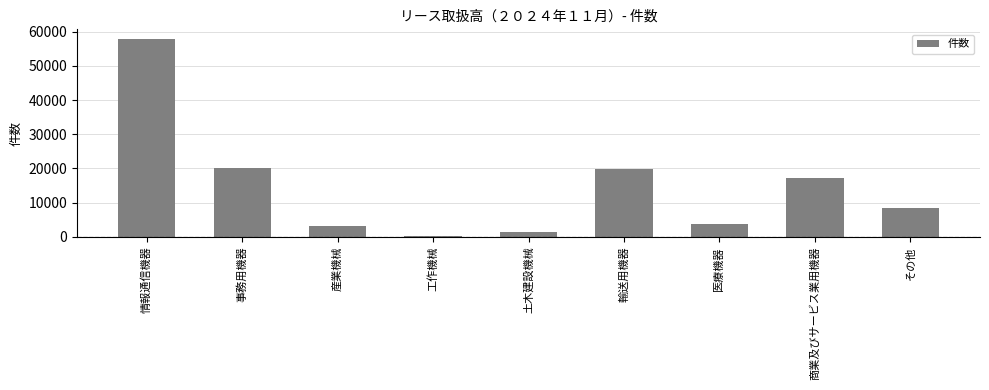

How many distinct data groups are displayed?

1